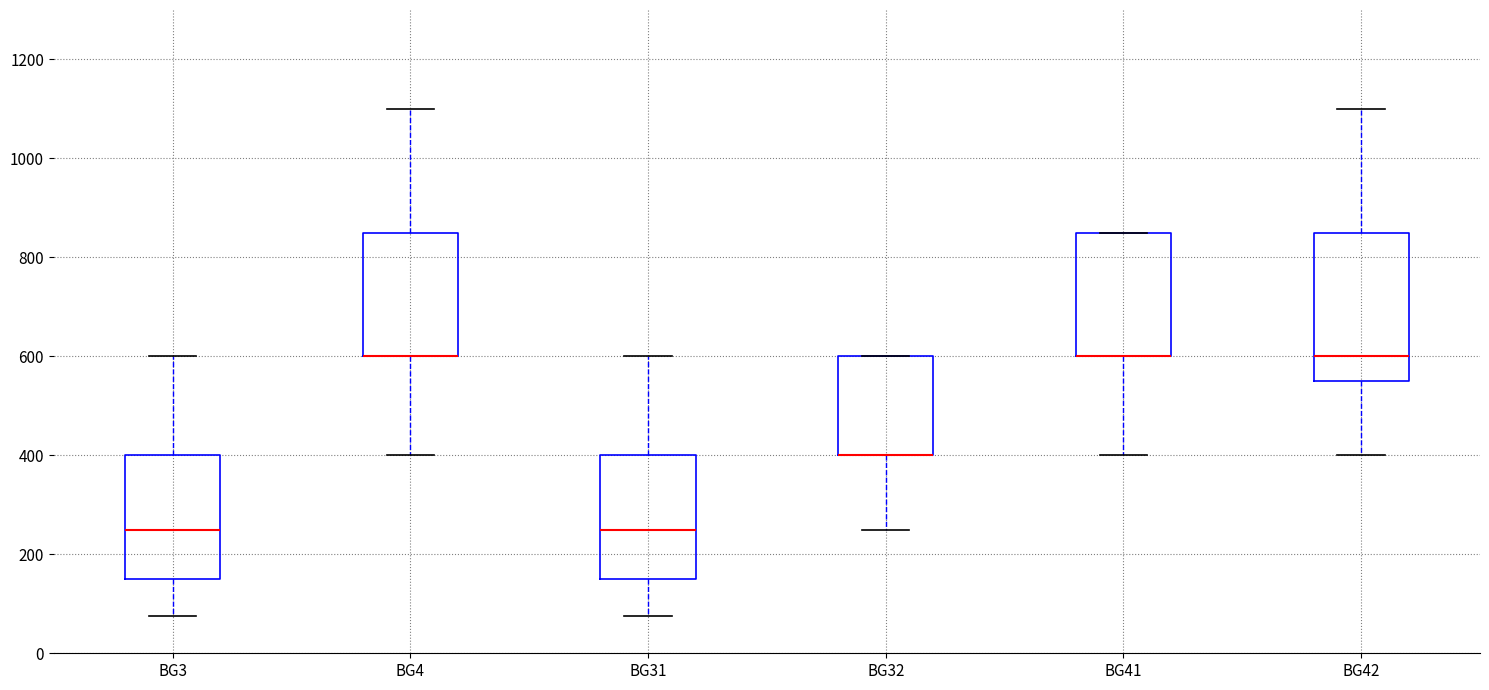

Reading left to right, read every box against the y-axis: the position of its median line, the range the box covers, and the ends of its whiskers. The values are not printed on the chart, so give them approximately, as read against the axis.

BG3: median 260, box 160 to 400, whiskers 80 to 600
BG4: median 600 (drawn on the box's lower edge), box 600 to 860, whiskers 400 to 1100
BG31: median 260, box 160 to 400, whiskers 80 to 600
BG32: median 400 (drawn on the box's lower edge), box 400 to 600, whiskers 260 to 600
BG41: median 600 (drawn on the box's lower edge), box 600 to 860, whiskers 400 to 860
BG42: median 600, box 560 to 860, whiskers 400 to 1100